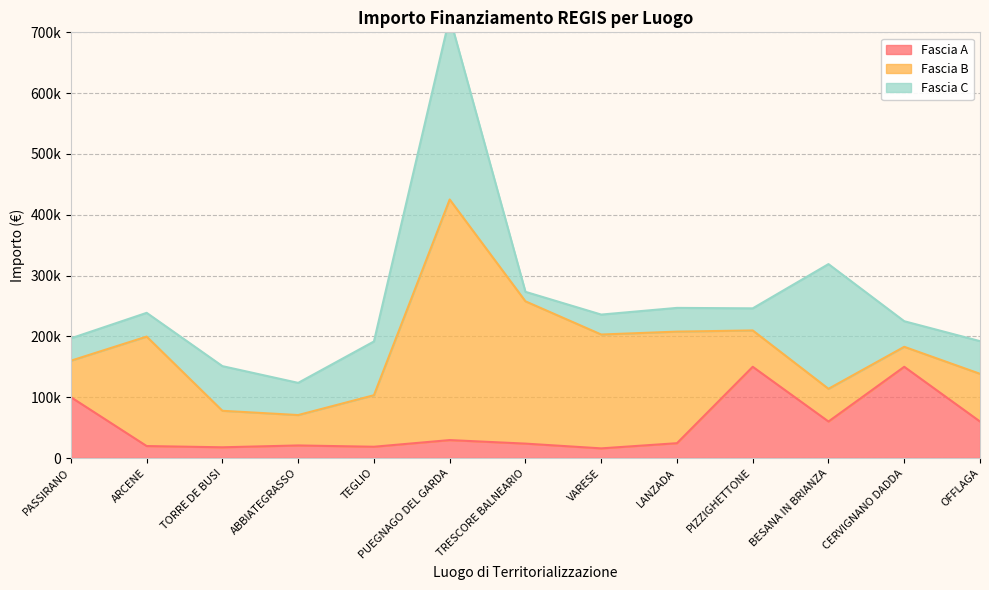

What is the average value of the Fascia C series?

78086.4